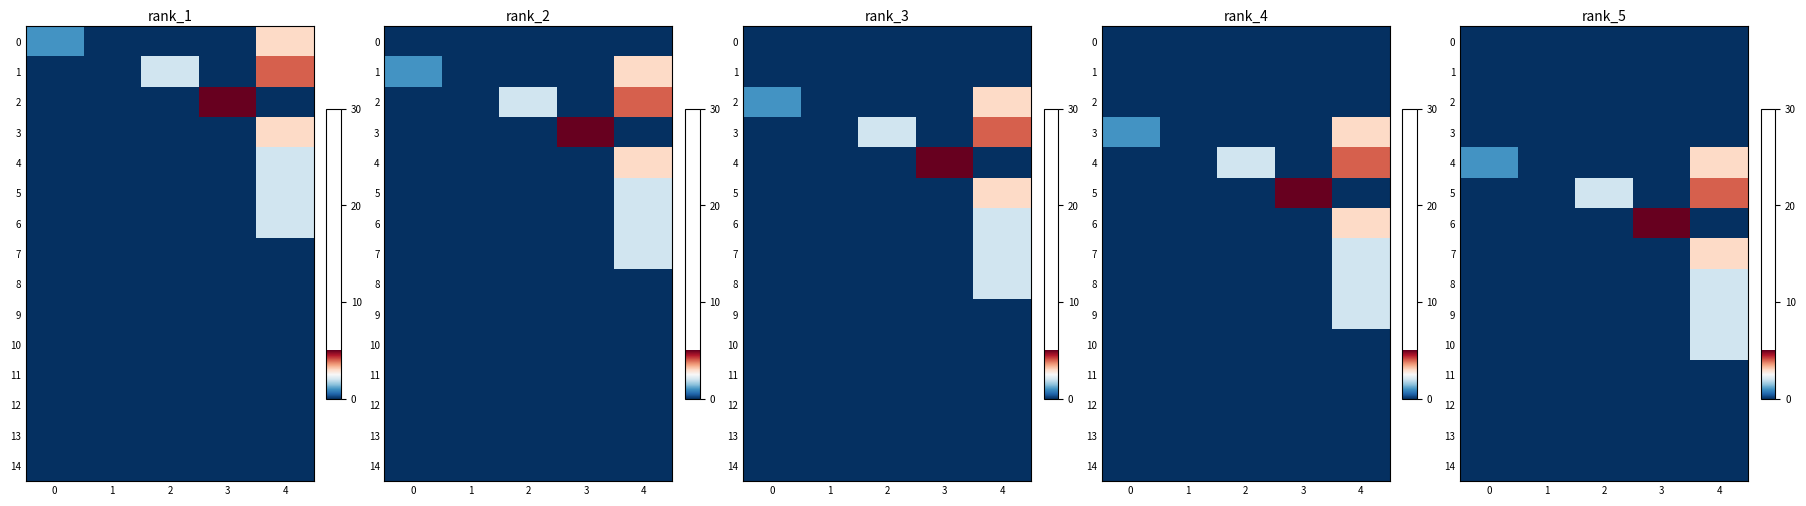

List the labels in order of row_14 value, largest first.

0, 1, 2, 3, 4